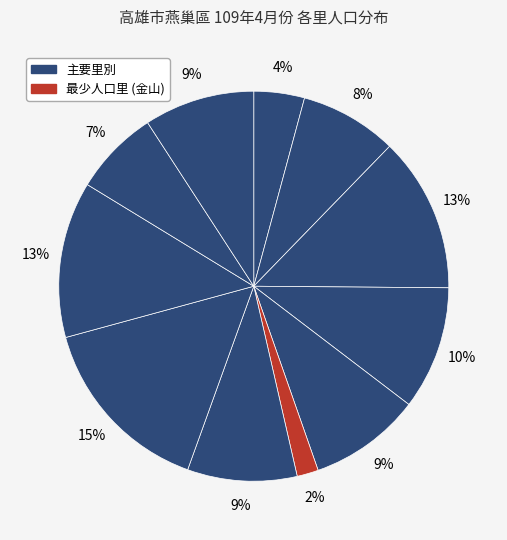

To the nearest percent, what is the average slice percentage?

9%